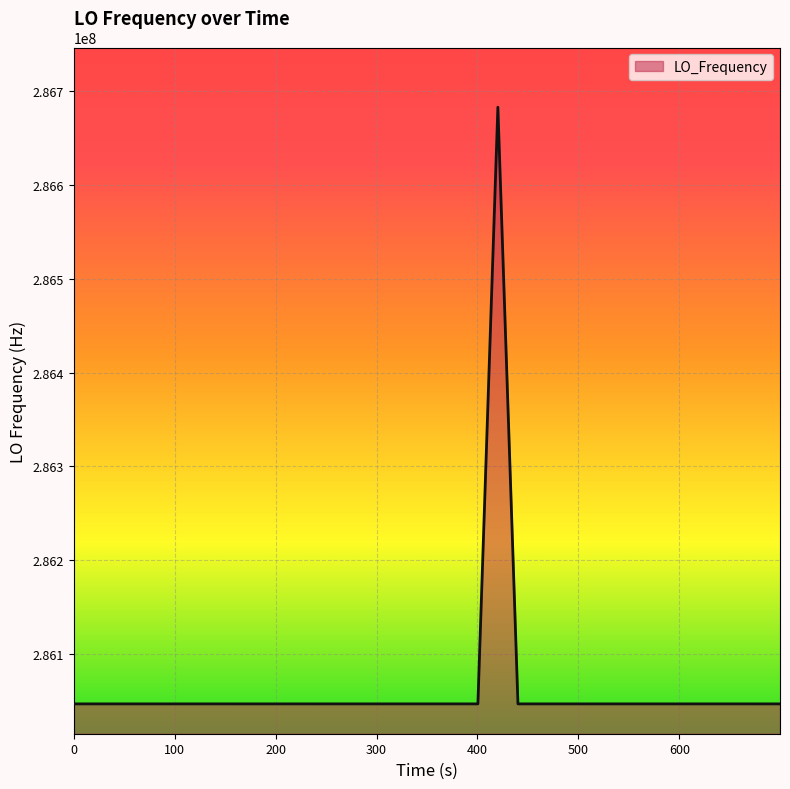

What is the minimum value shown in the chart?

286046996.7